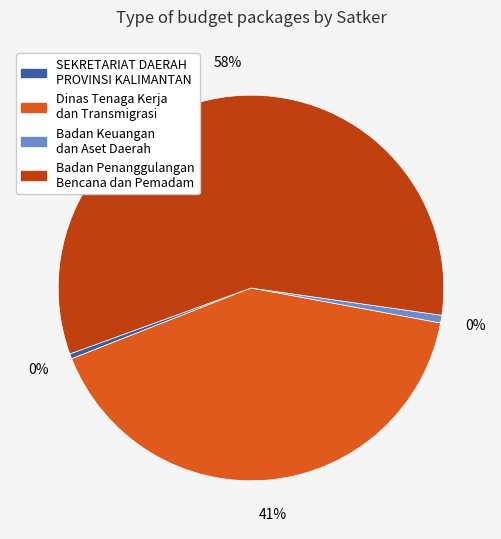

The SEKRETARIAT DAERAH PROVINSI KALIMANTAN slice represents 1% of the pie. True or false?

False